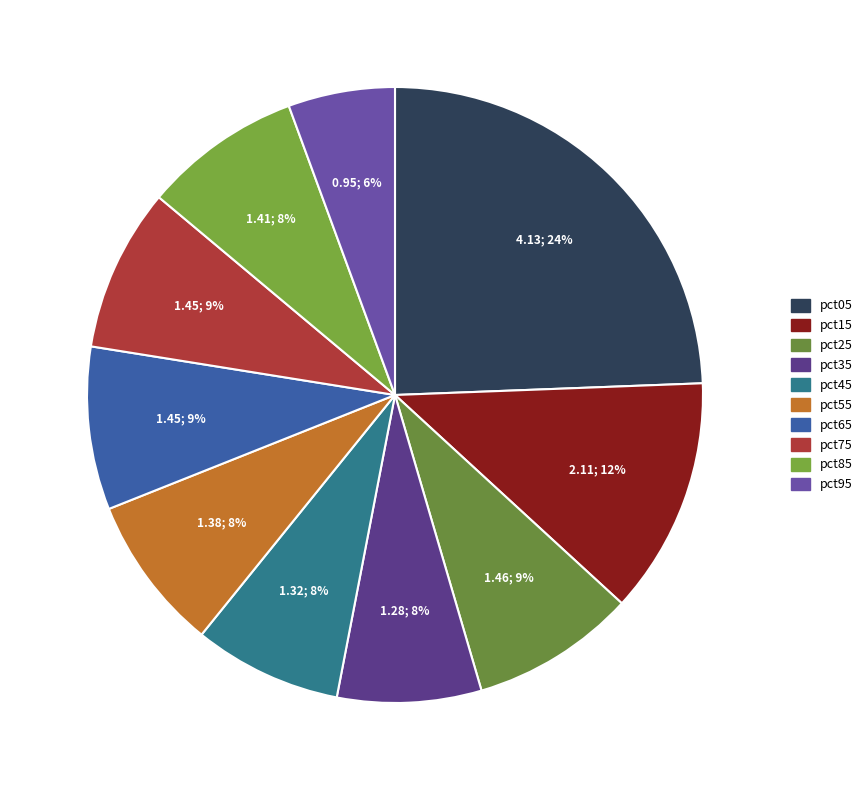

What percentage is NOT represented by pct45?

92.2%